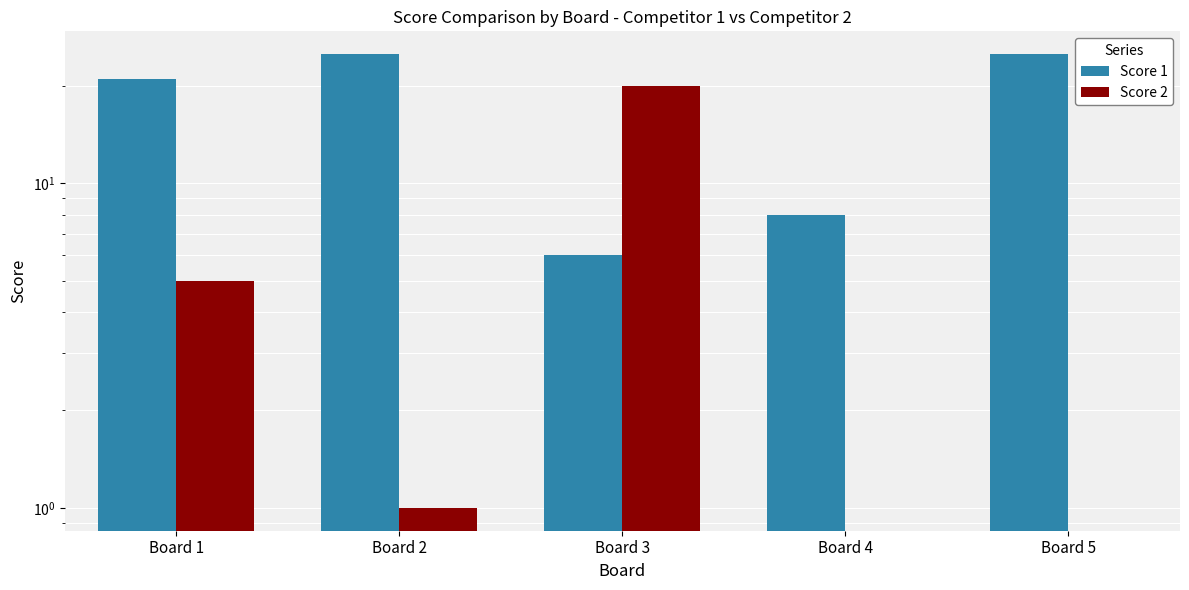

Rank the series by their maximum value, from highest to lowest.

Score 1, Score 2